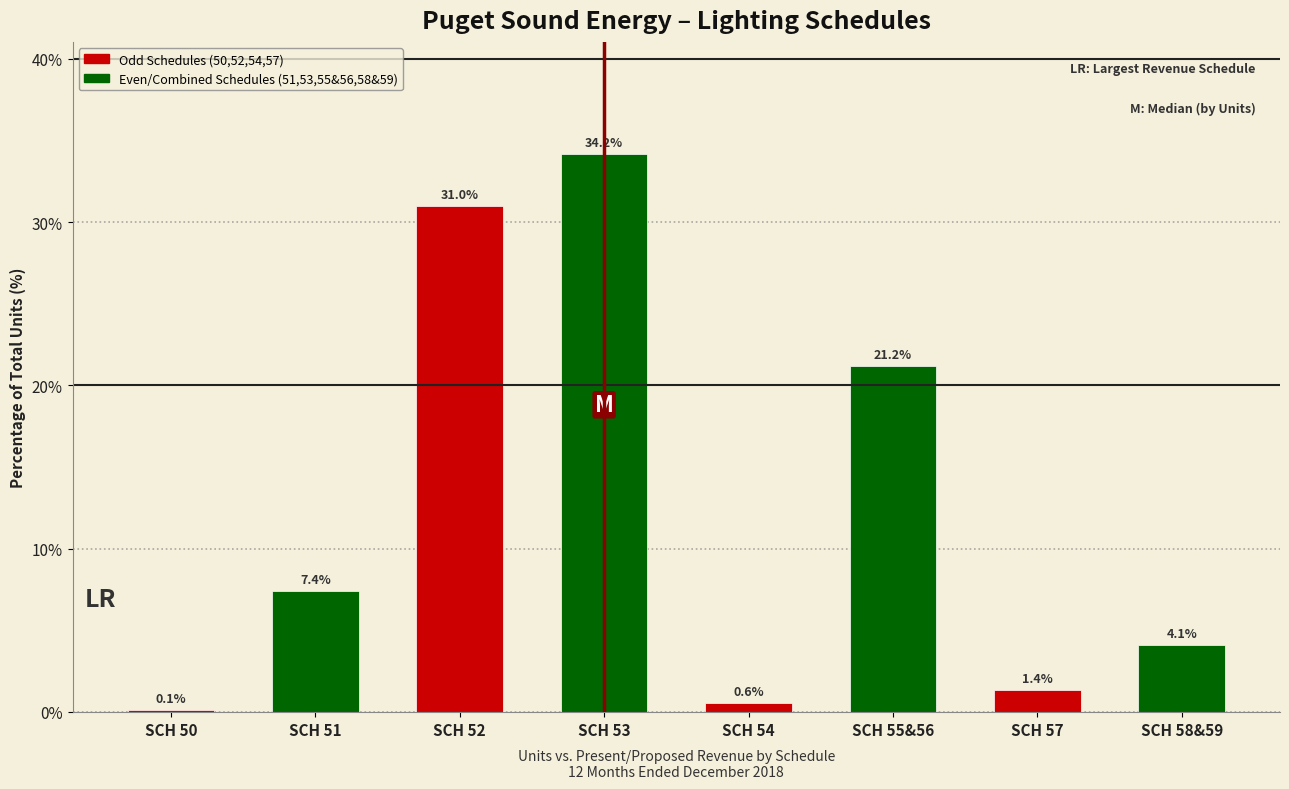

Reading left to right, transcribe all the data shown in this chart.

0.1	7.4	31.0	34.2	0.6	21.2	1.4	4.1